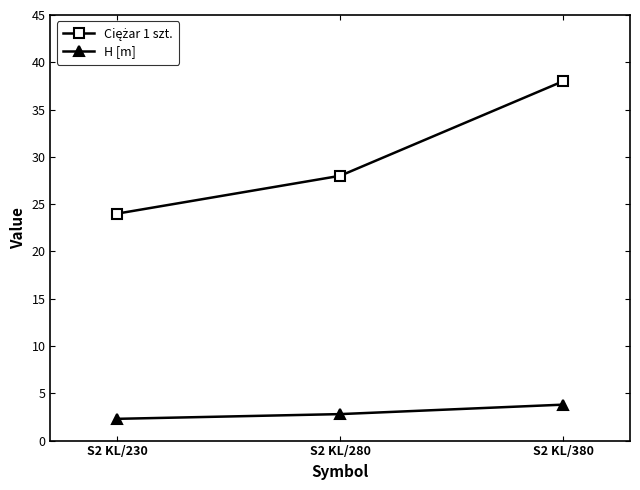

At which category is the sum across all series the highest?

S2 KL/380